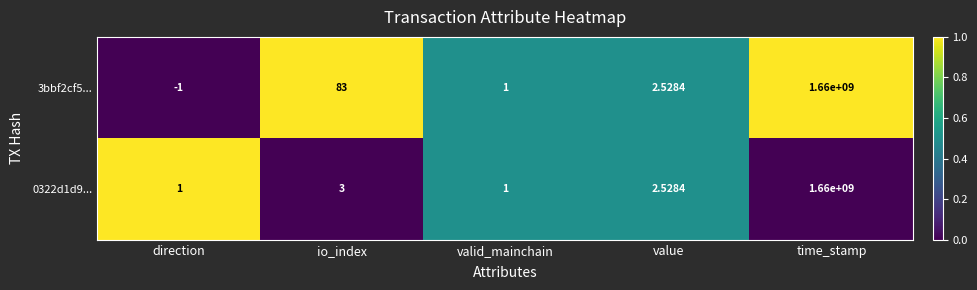

Is the value of 0322d1d9... at direction greater than the value of 3bbf2cf5... at time_stamp?

No